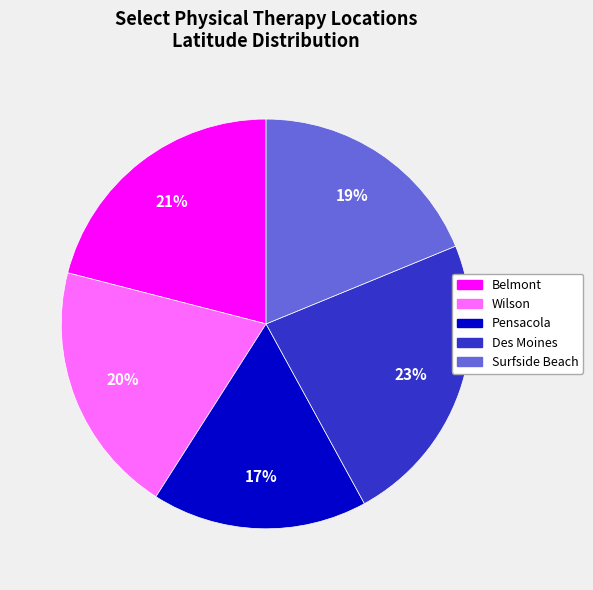

To the nearest percent, what is the difference between the Des Moines and Surfside Beach slice percentages?

4%